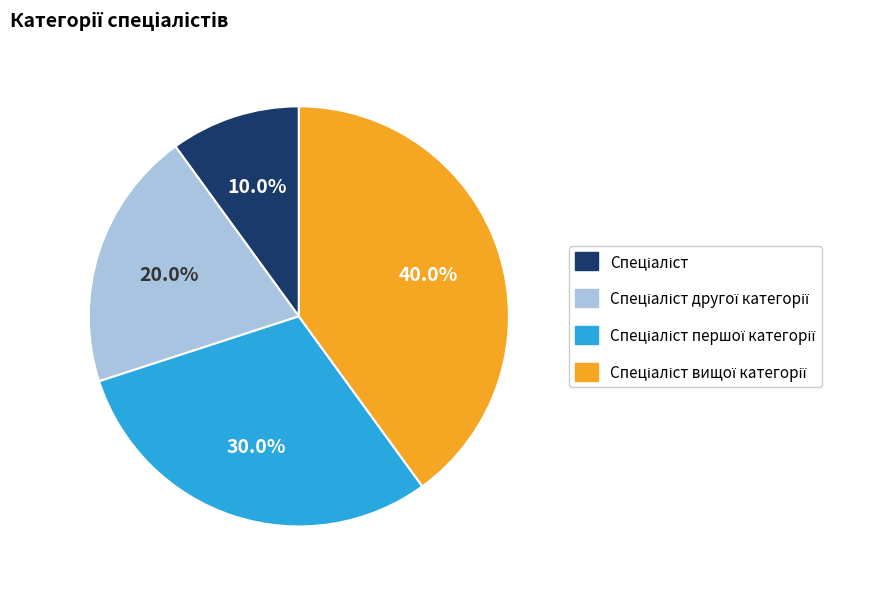

How many slices are in this pie chart?

4